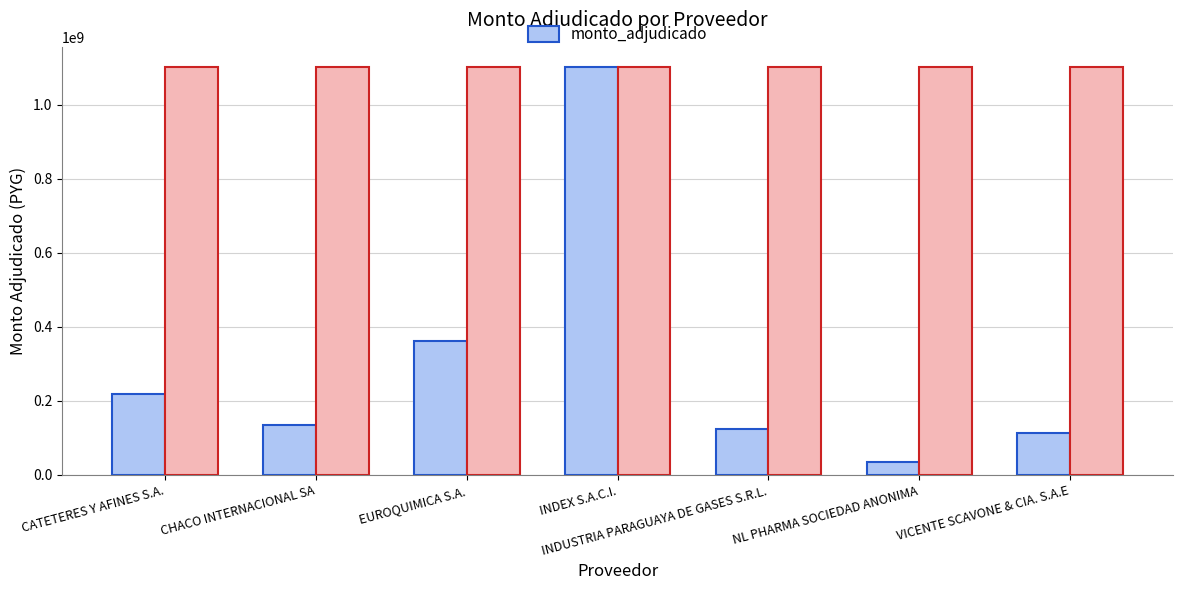

What is the change in value from CHACO INTERNACIONAL SA to NL PHARMA SOCIEDAD ANONIMA?

-98720000